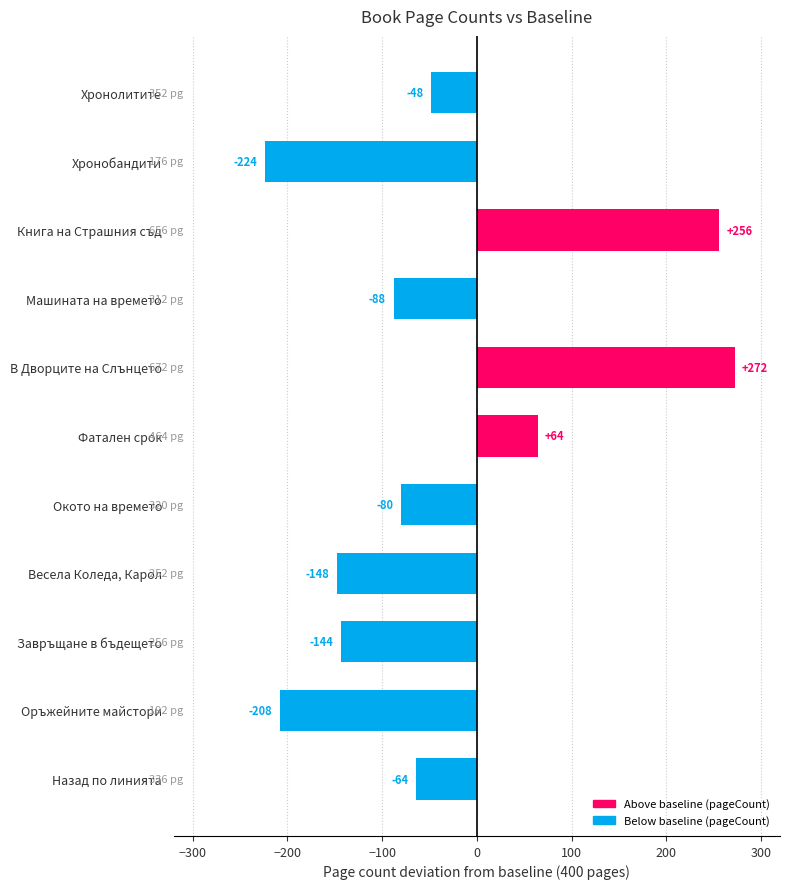

Rank the categories by value from highest to lowest.

В Дворците на Слънцето, Книга на Страшния съд, Фатален срок, Хронолитите, Назад по линията, Окото на времето, Машината на времето, Завръщане в бъдещето, Весела Коледа, Карол, Оръжейните майстори, Хронобандити